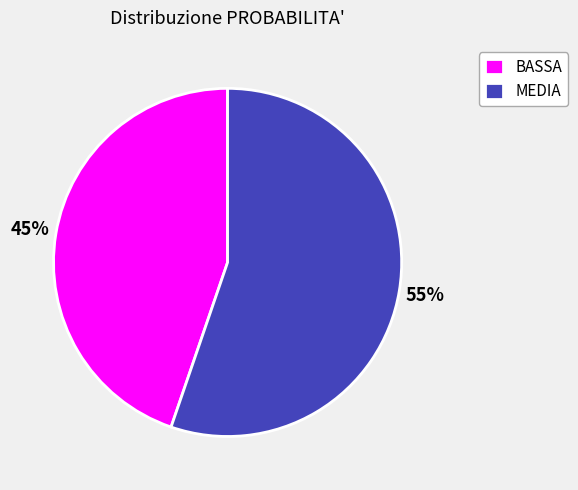

The BASSA slice represents 35% of the pie. True or false?

False